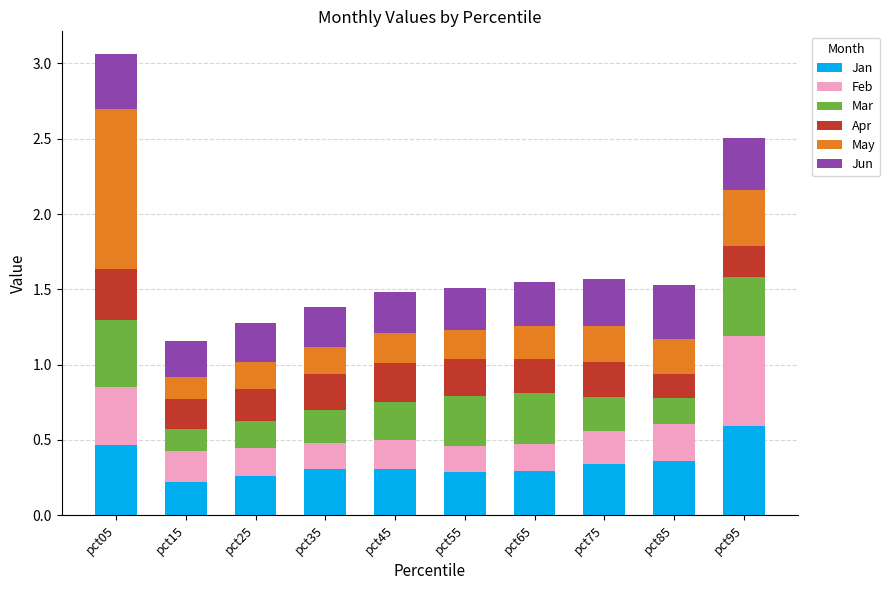

True or false: Jan has a value of 0.3 at pct25.

True